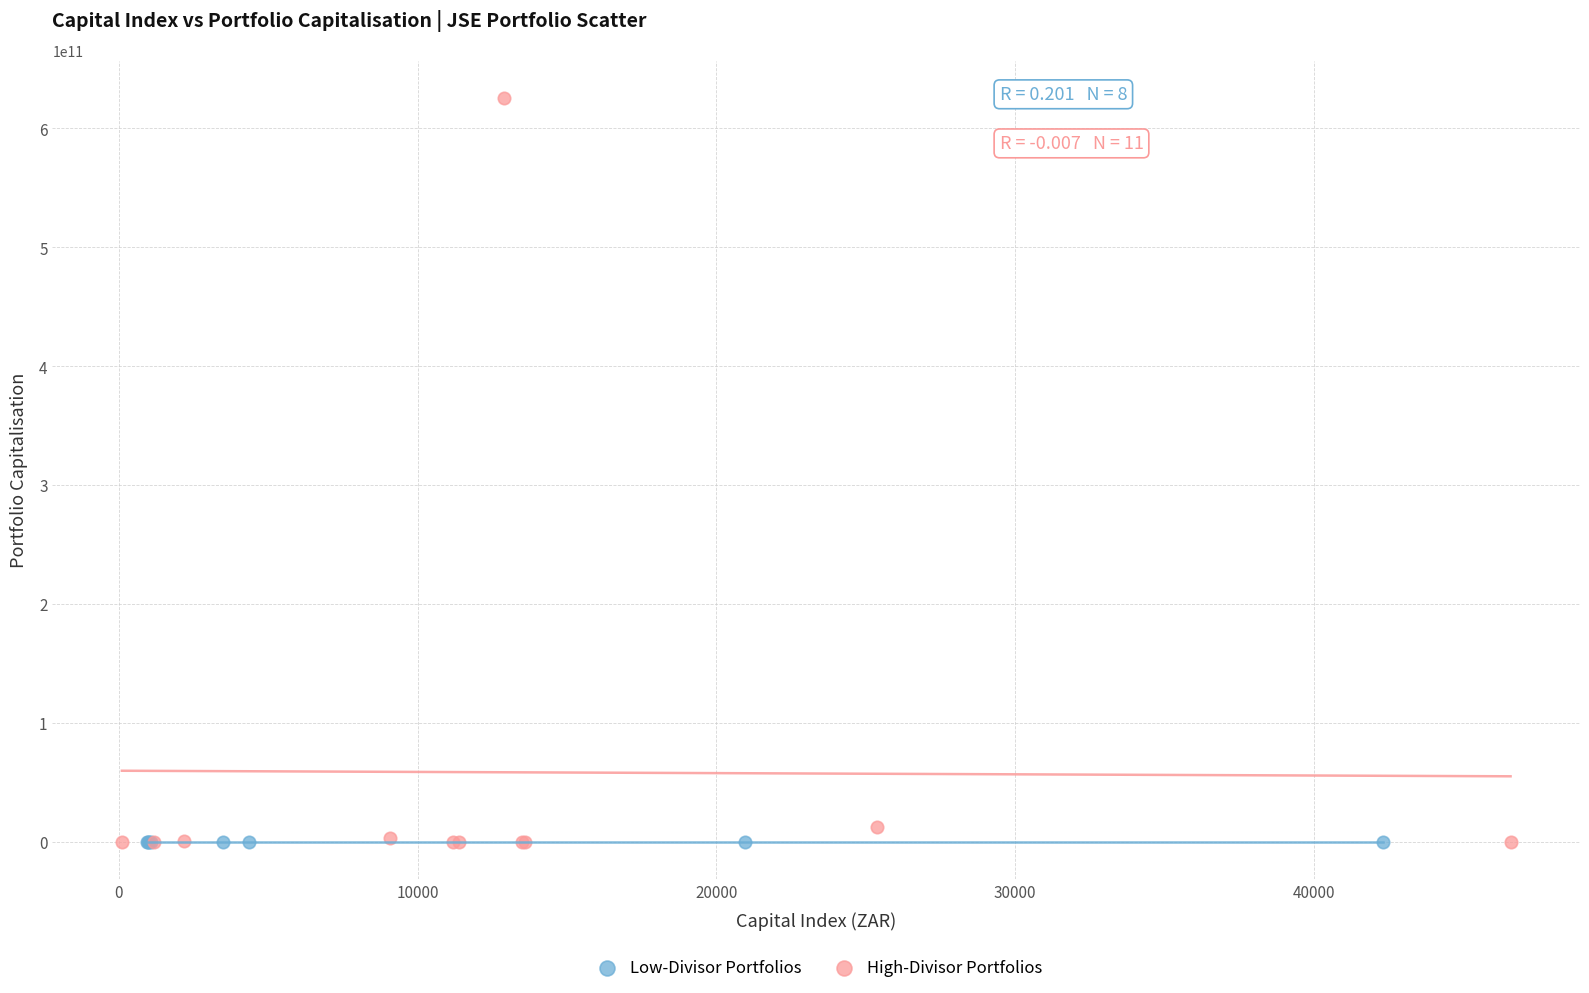

Which series reaches the maximum Y coordinate?

High-Divisor Portfolios